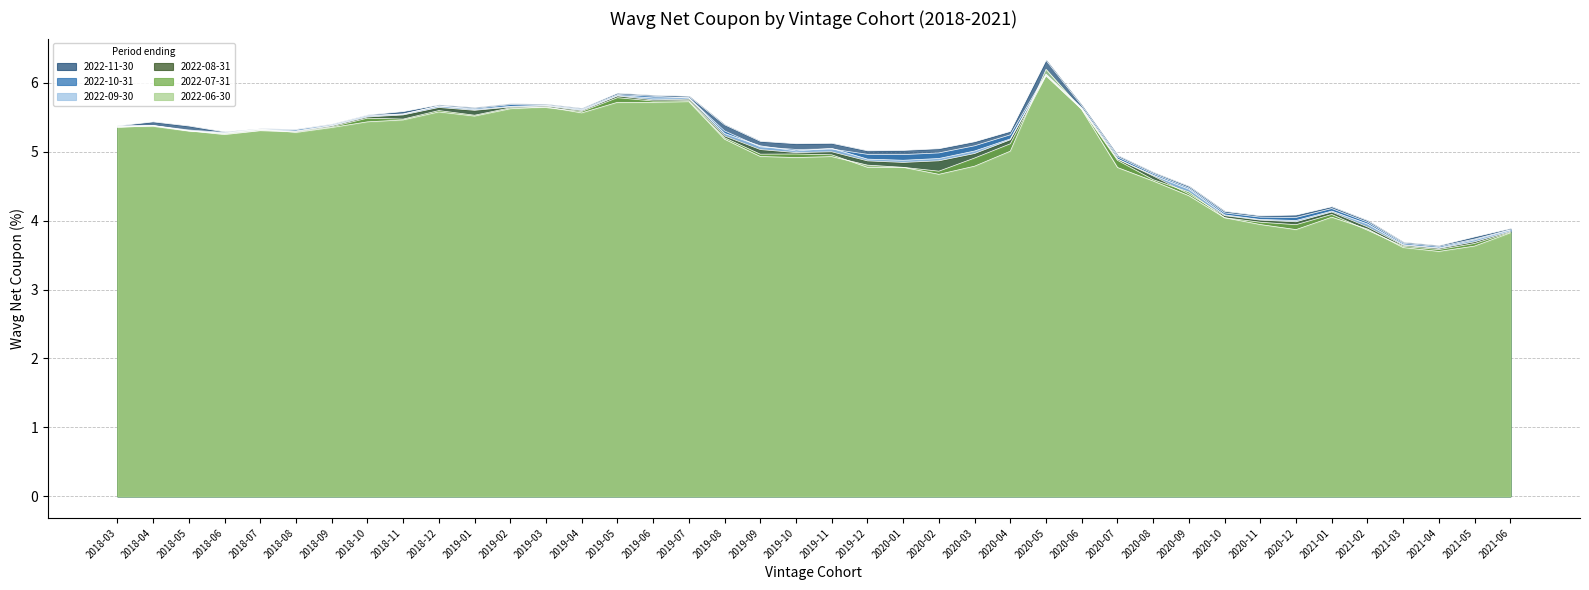

True or false: 2022-08-31 has more than 0 points higher than both neighbors.

True